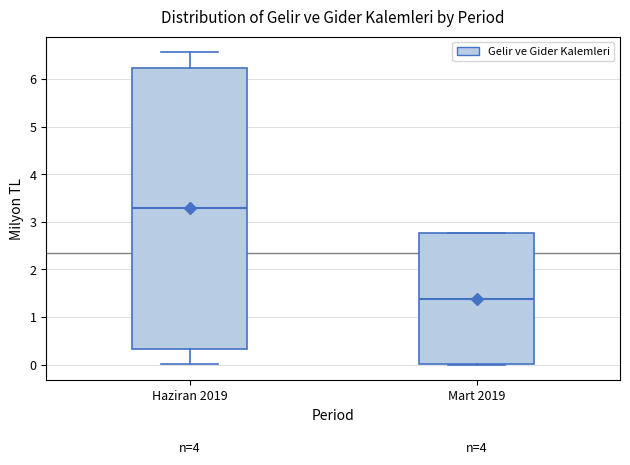

Comparing the boxes themselves (not the whiskers), which one is the tallest?

Haziran 2019